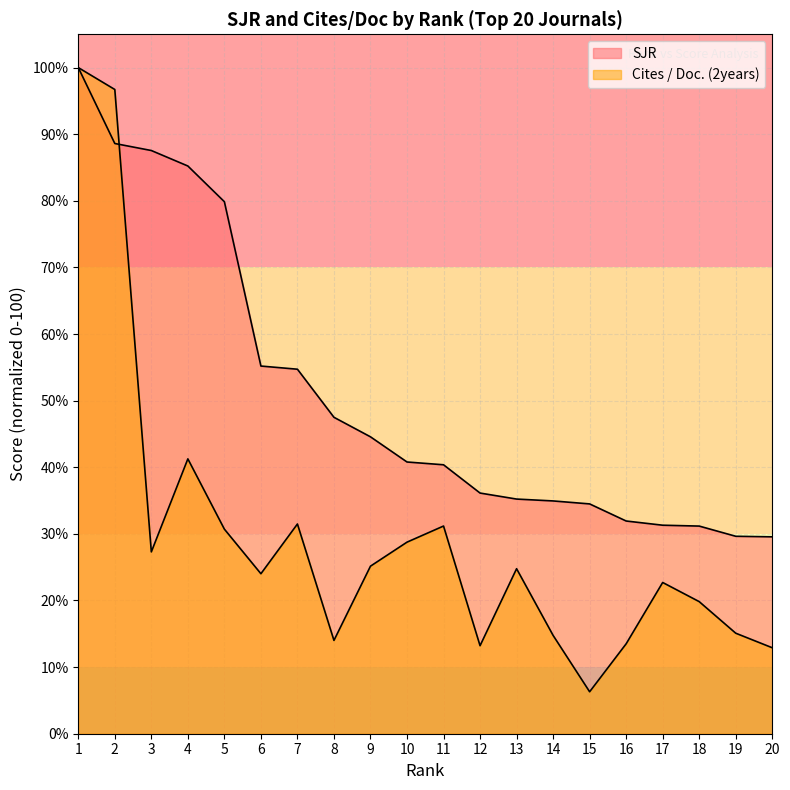

What is the value of the SJR point at the 13th from the left?

35.2